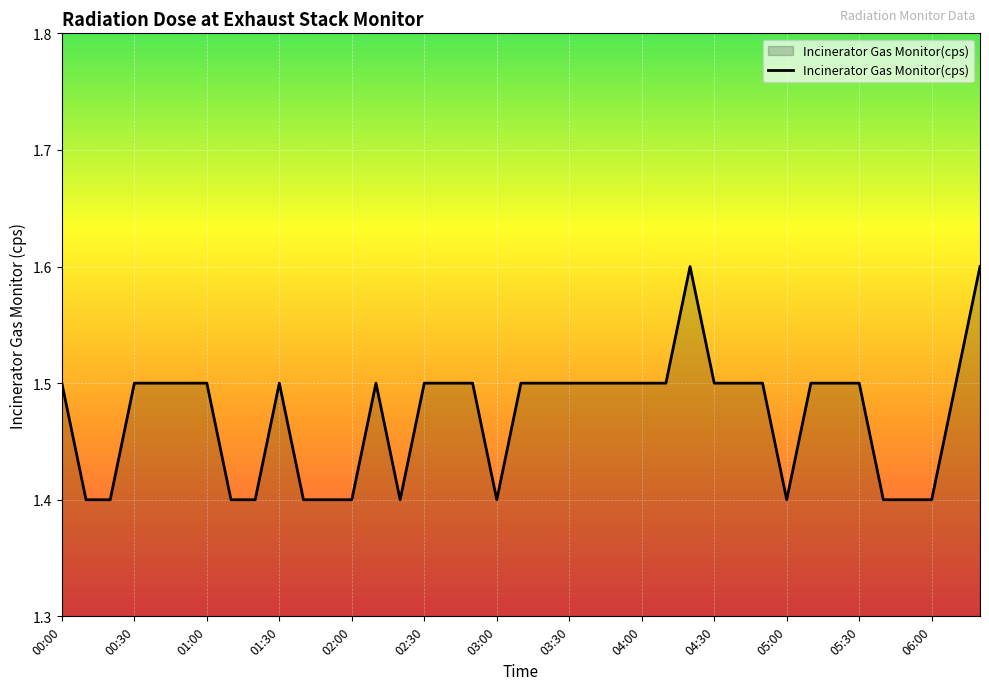

What is the smallest value displayed?

1.4